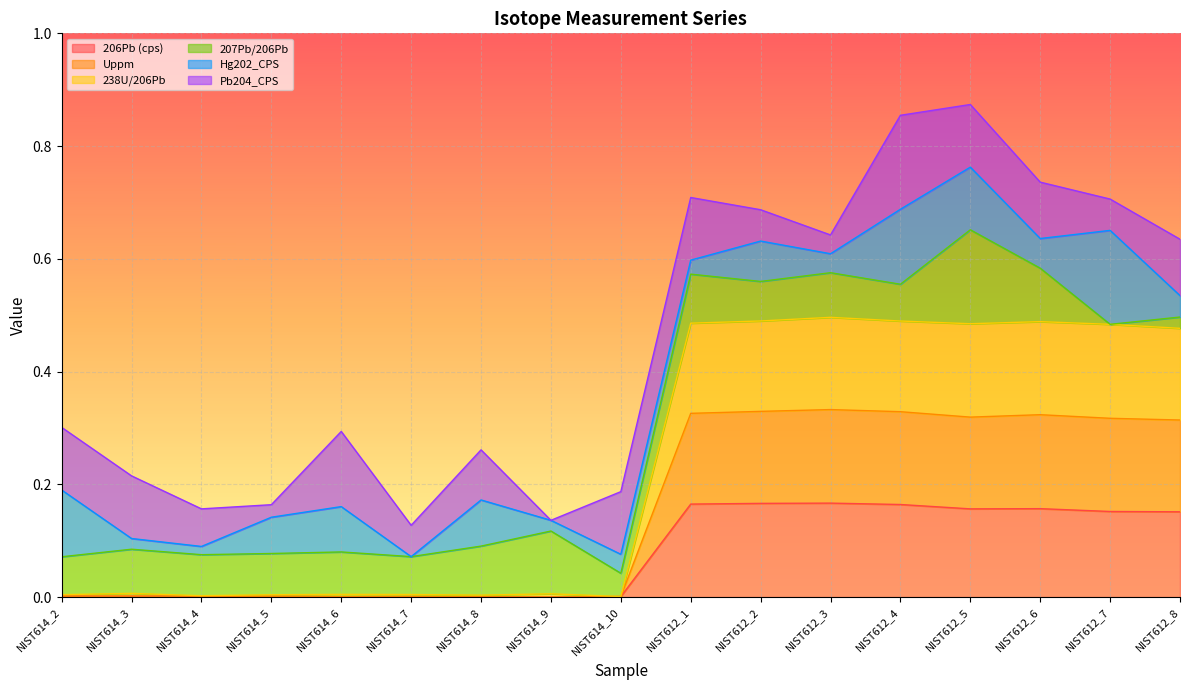

In 238U/206Pb, how many points are lower than both neighbors (excluding endpoints)?

3